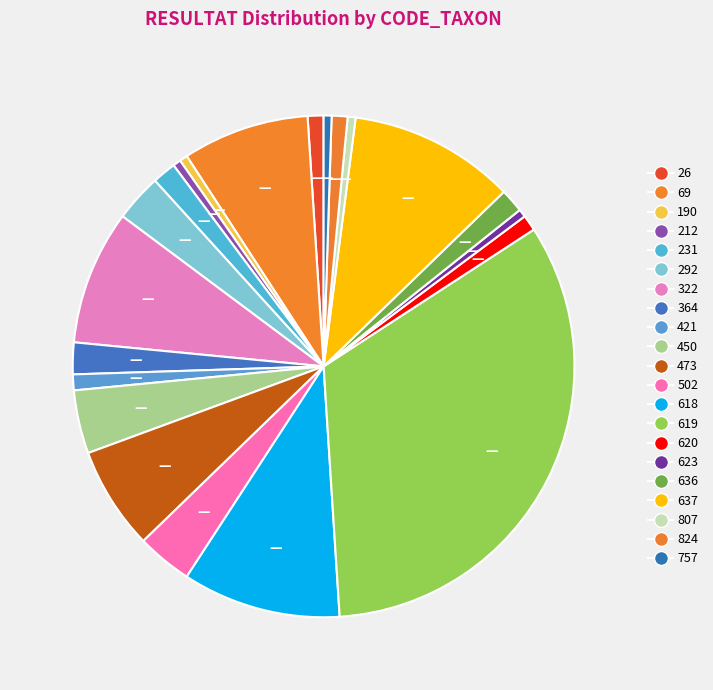

Count the number of slices in the pie.

21